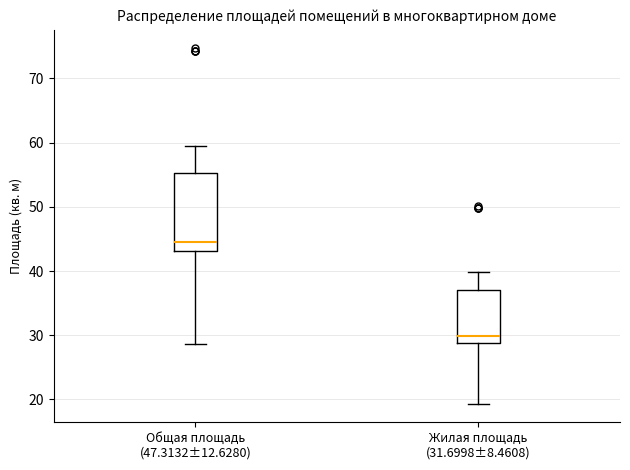

Which box is the tallest, from its lower edge to its upper edge?

Общая площадь (47.3132±12.6280)